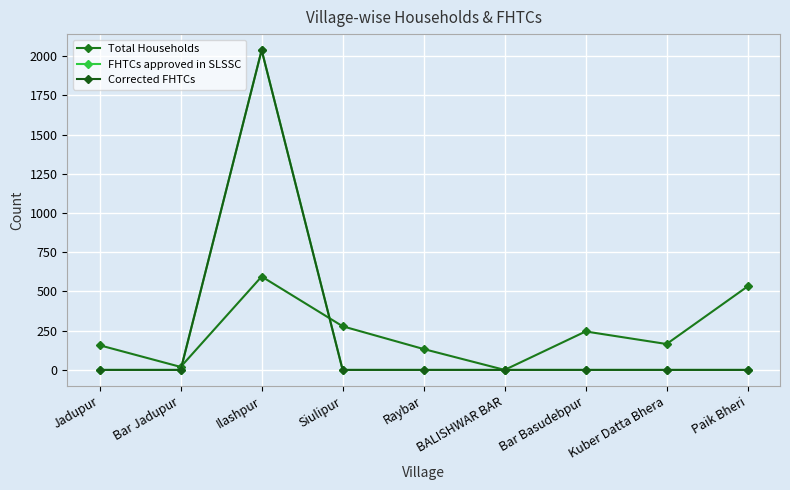

How many series are shown in this chart?

3